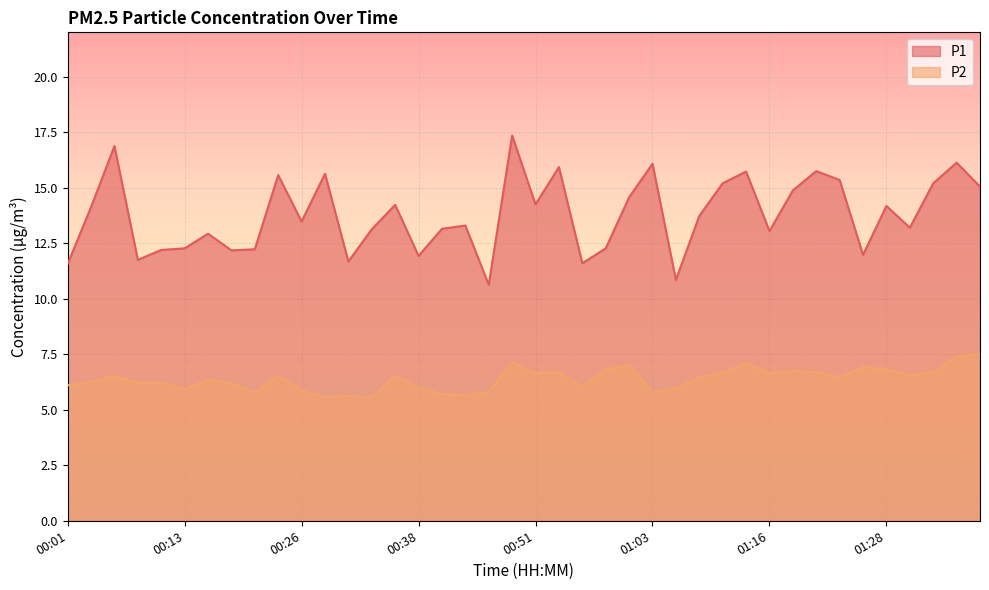

Is it true that P1 equals 12.2 at 00:11?

True